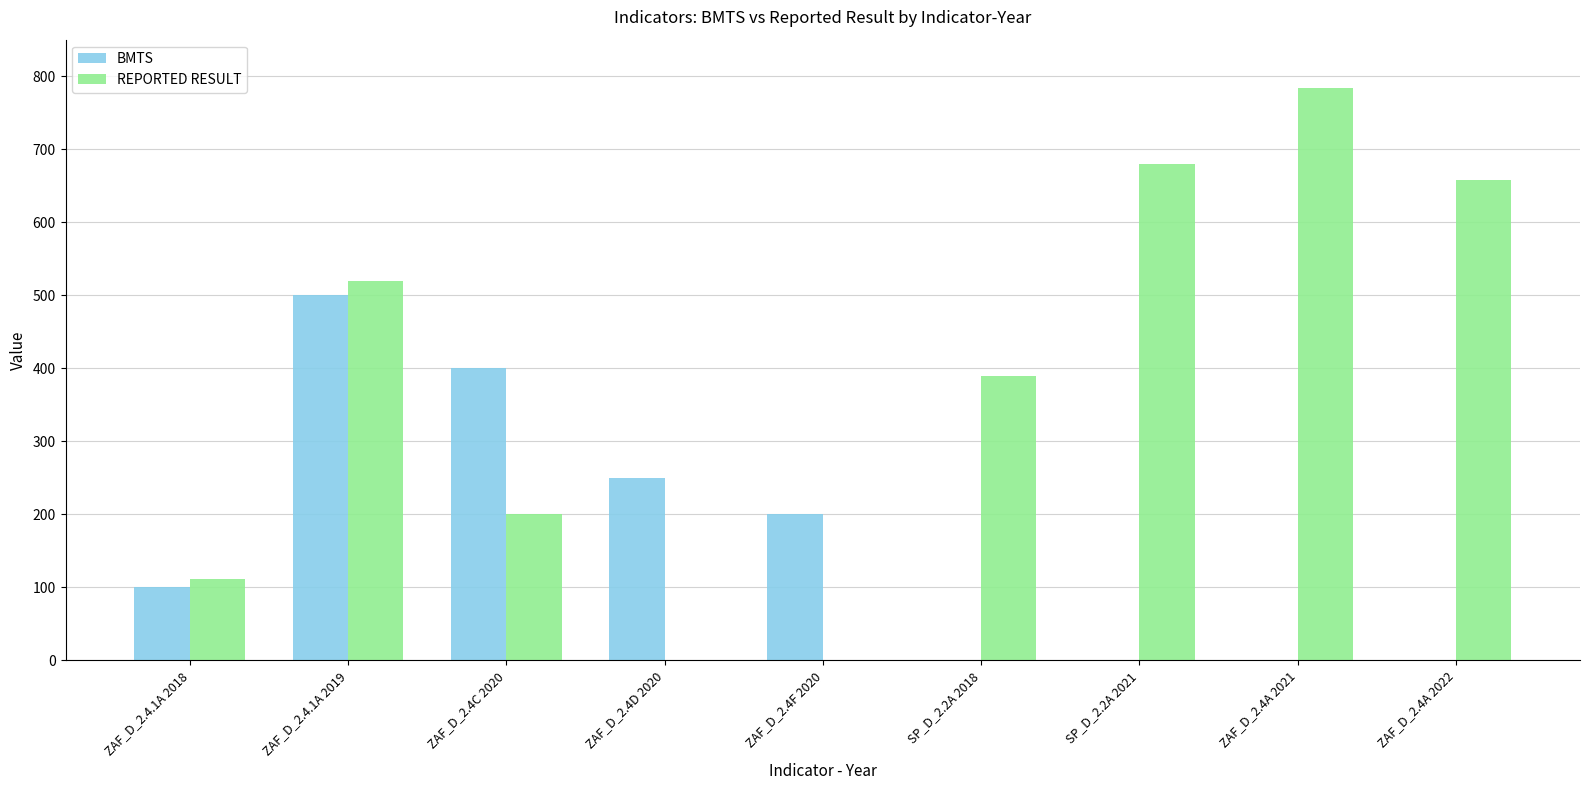

How many BMTS values are between 0 and 250?

7